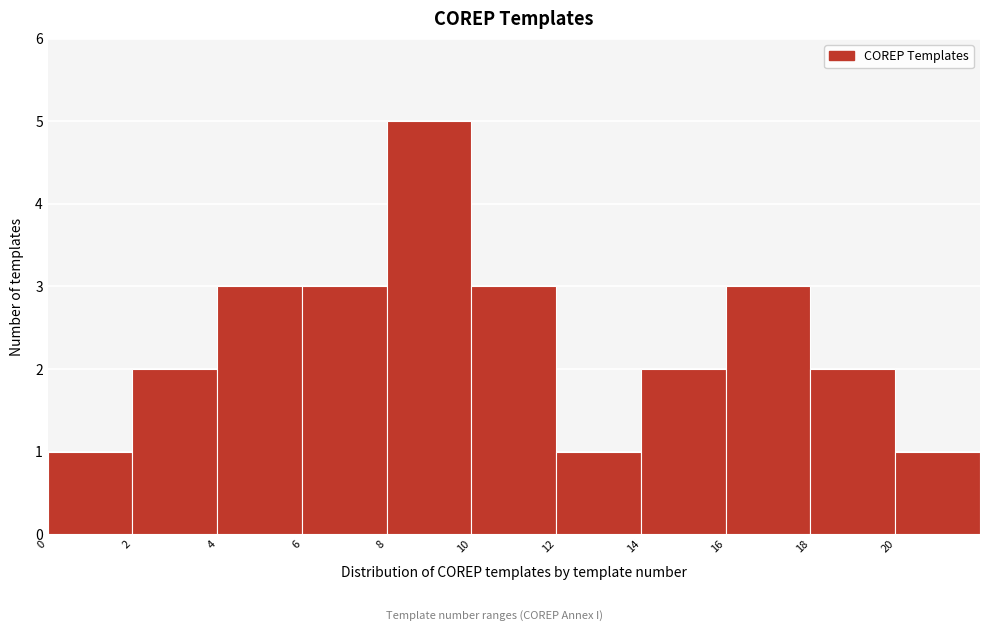

What is the height of the bar covering 16 to 18 on the x-axis? The values are not printed on the chart, so give them approximately, as read against the axis.

3